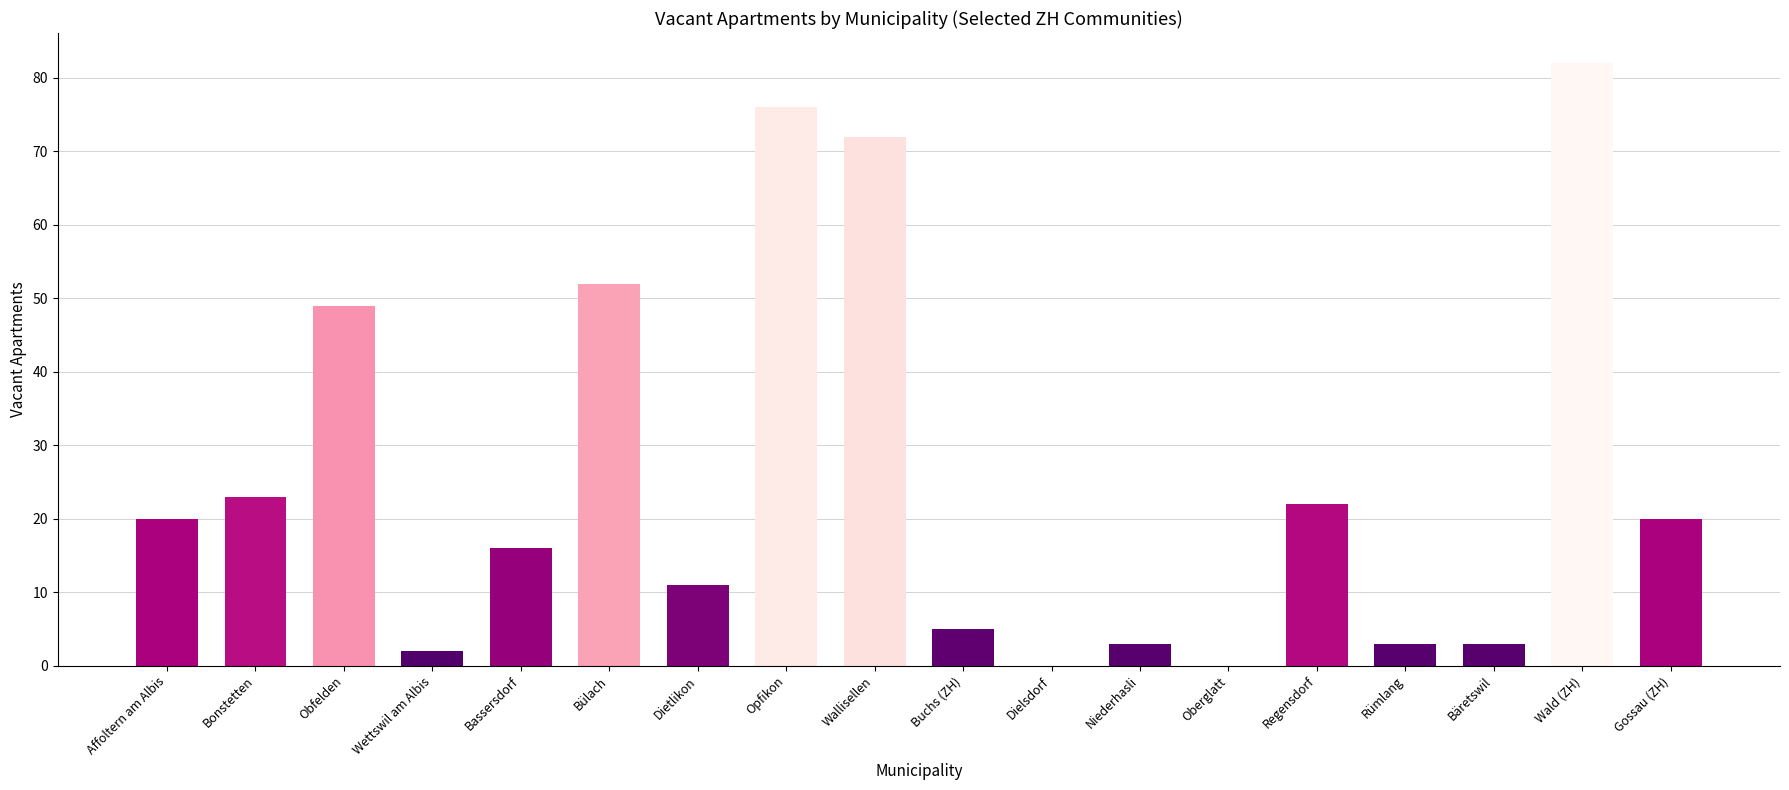

Read the value at Wallisellen, to the nearest 5.

70